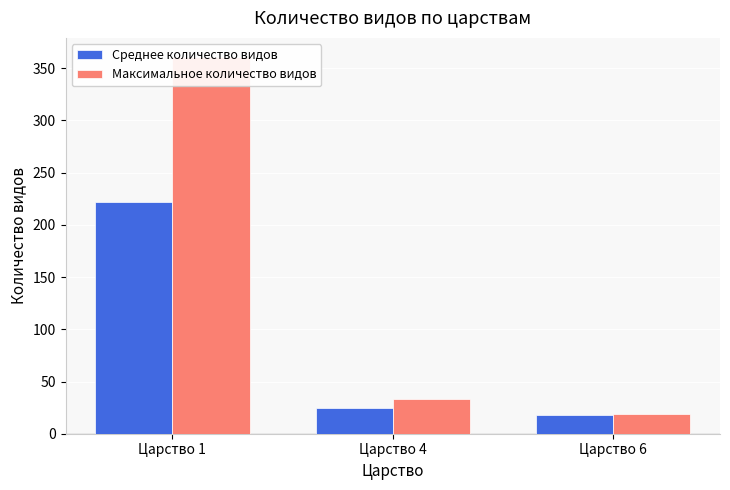

Between Царство 6 and Царство 1, which is larger?

Царство 1